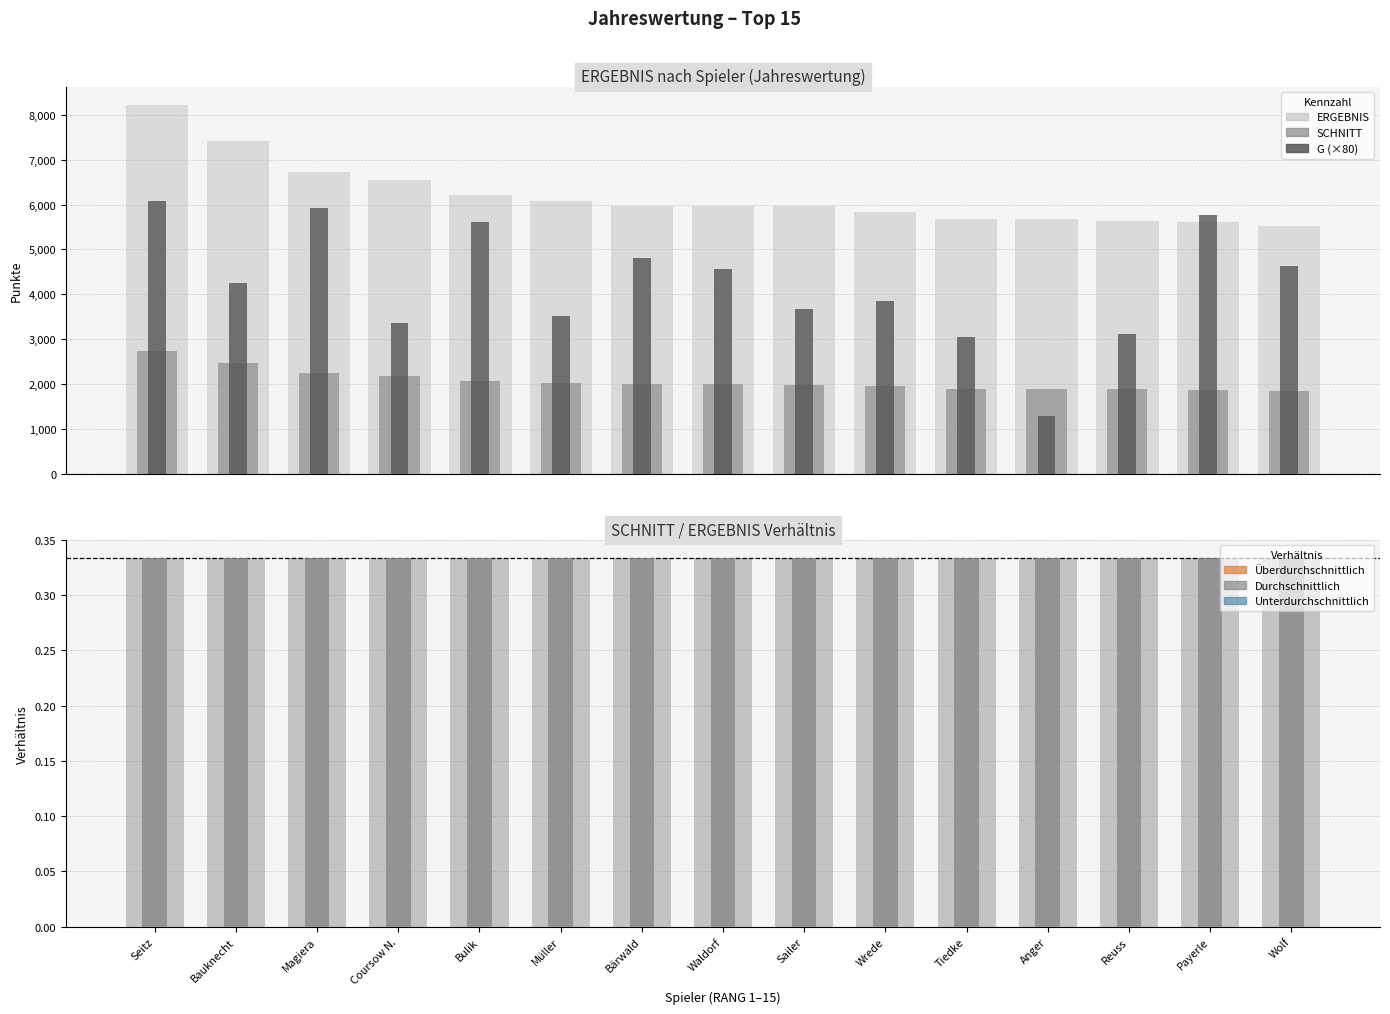

The value of ERGEBNIS at Bulik is 9533. True or false?

False